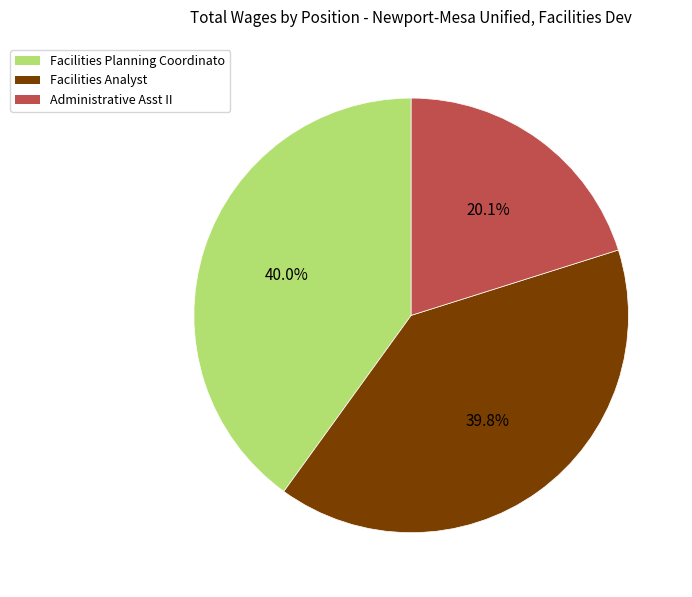

To the nearest percent, what is the difference between the largest and smallest slice percentages?

20%